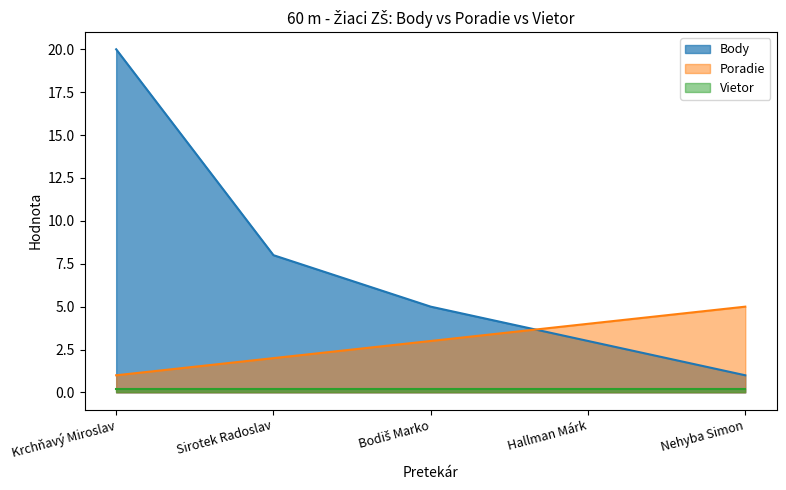

At which label does Body first exceed 5?

Krchňavý Miroslav